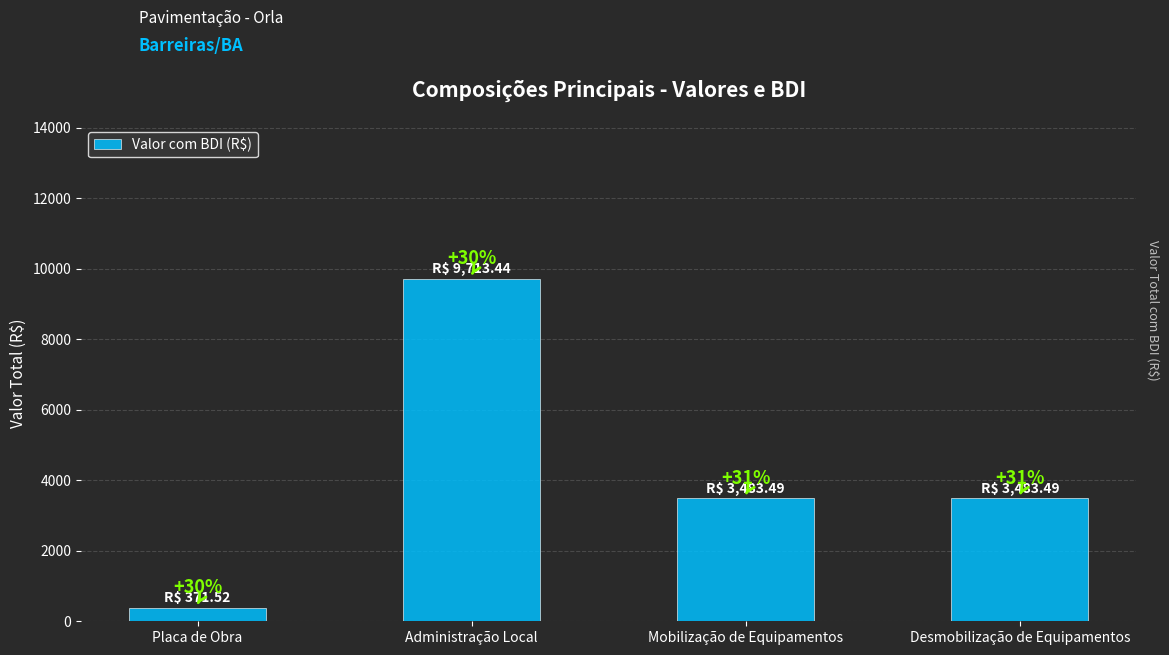

What is the sum of the values at Desmobilização de Equipamentos and Placa de Obra?

3855.0